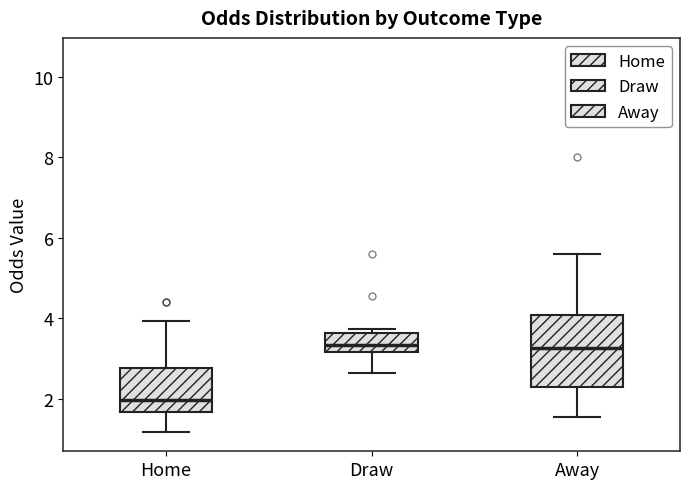

Reading left to right, transcribe this box plot: for each box, give where its median line is, the range the box spans, and where its two whiskers end, as read against the y-axis. The values are not printed on the chart, so give them approximately, as read against the axis.

Home: median 2.0, box 1.6 to 2.8, whiskers 1.2 to 4.0
Draw: median 3.4, box 3.2 to 3.6, whiskers 2.6 to 3.8
Away: median 3.2, box 2.4 to 4.0, whiskers 1.6 to 5.6